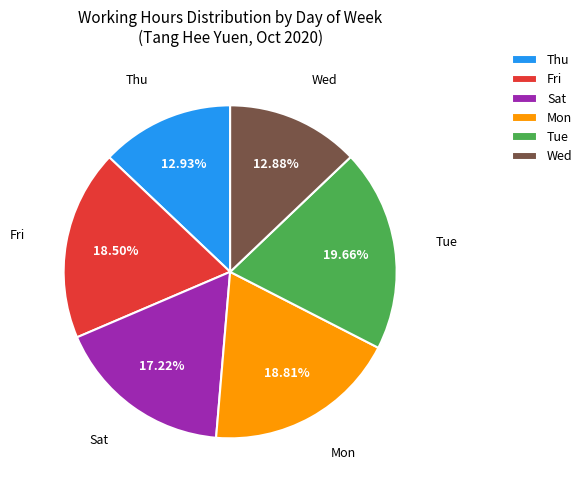

Is Wed the majority of the pie?

No